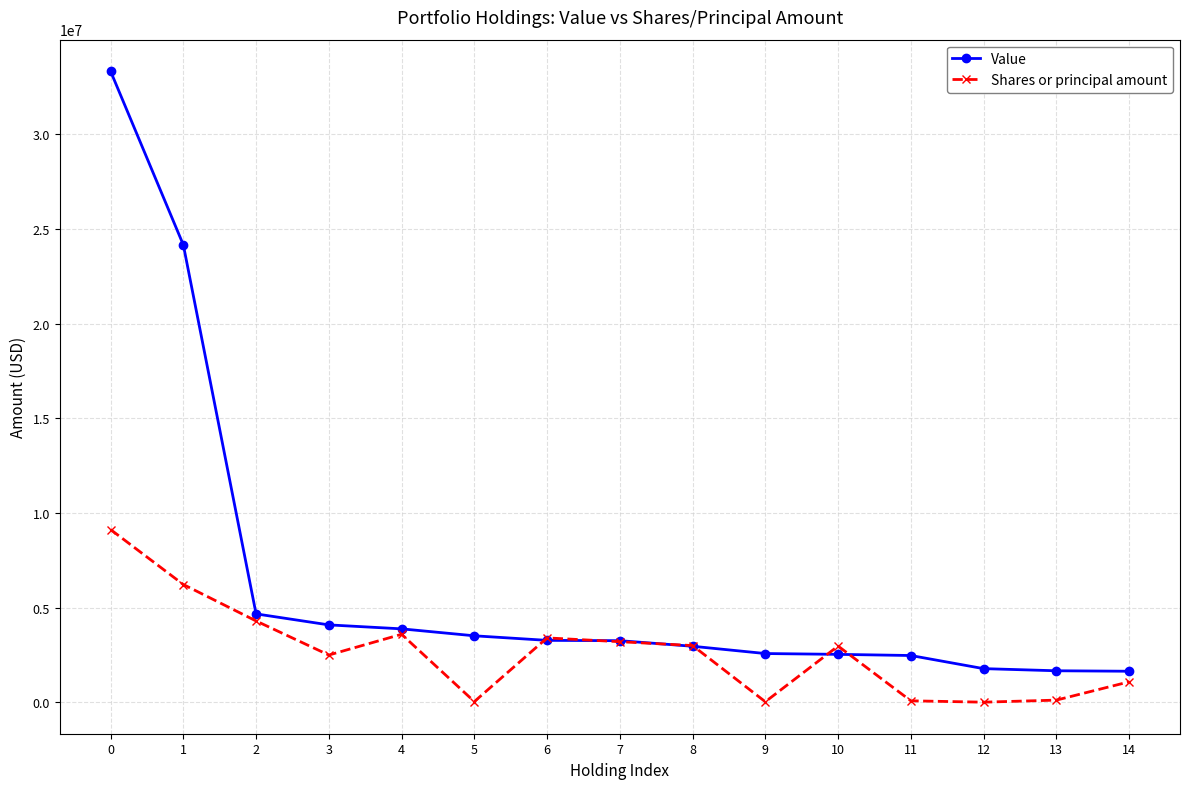

Rank the series at 1 from highest to lowest value.

Value, Shares or principal amount